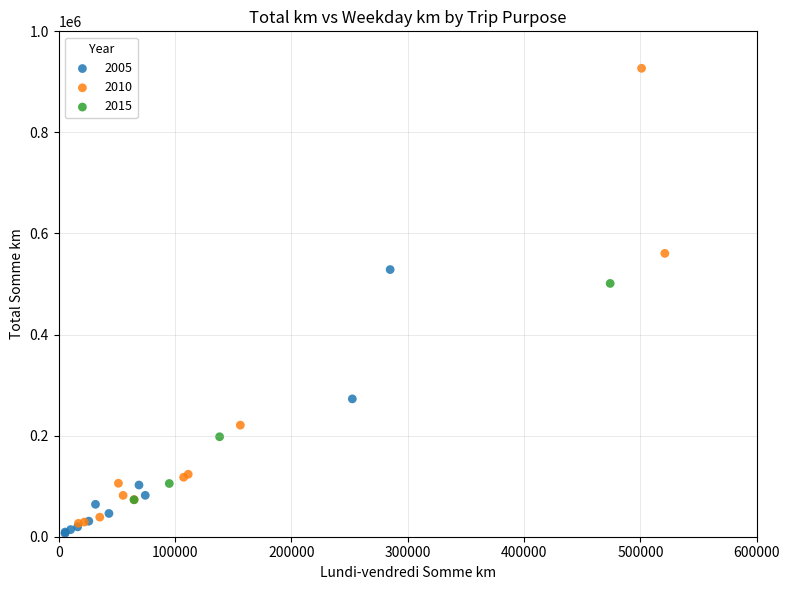

Which series has the largest Y range (max minus min)?

2010